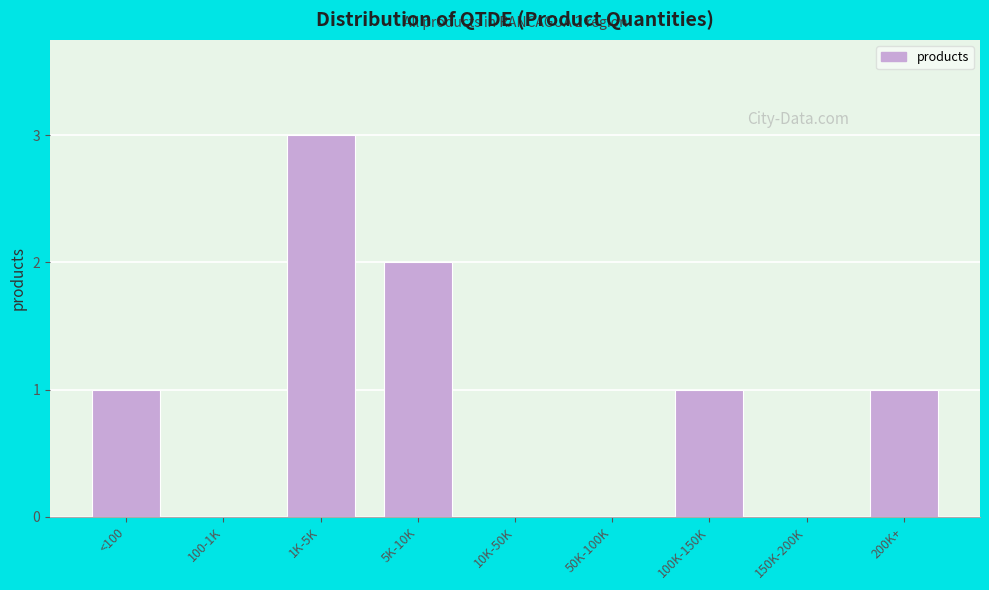

Reading left to right, transcribe all the data shown in this chart.

<100=1	100-1K=0	1K-5K=3	5K-10K=2	10K-50K=0	50K-100K=0	100K-150K=1	150K-200K=0	200K+=1